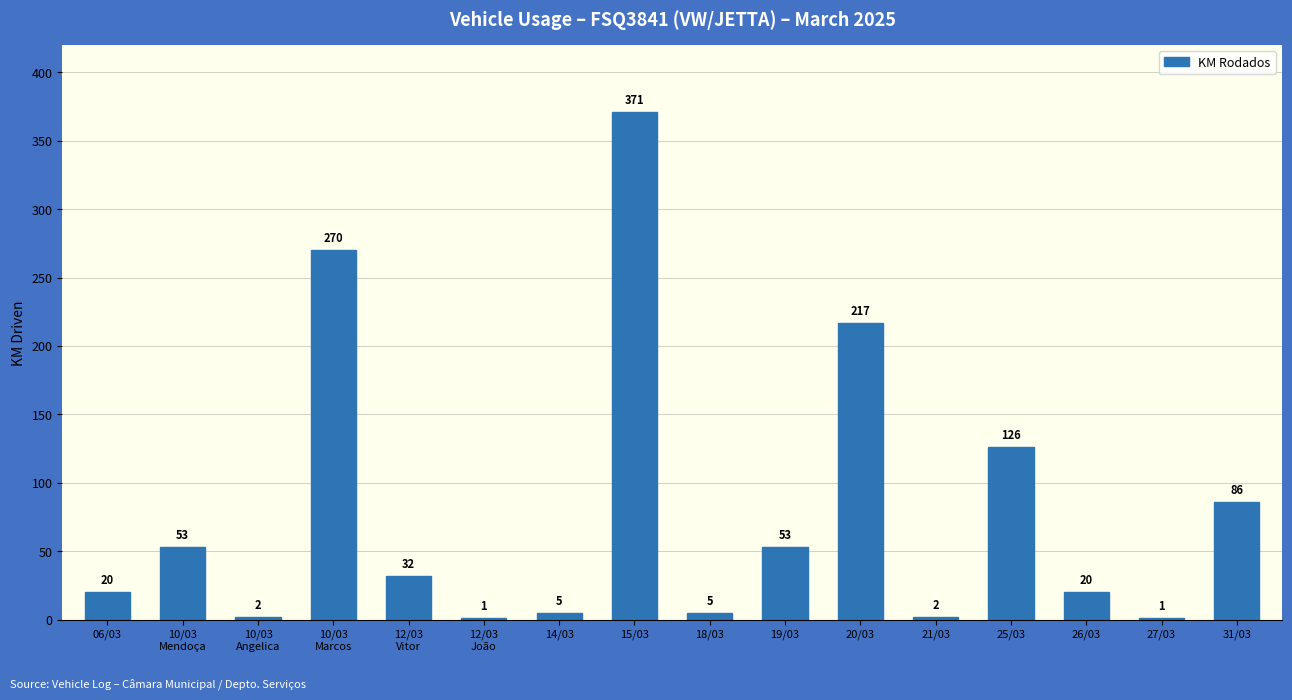

Reading left to right, transcribe all the data shown in this chart.

20	53	2	270	32	1	5	371	5	53	217	2	126	20	1	86